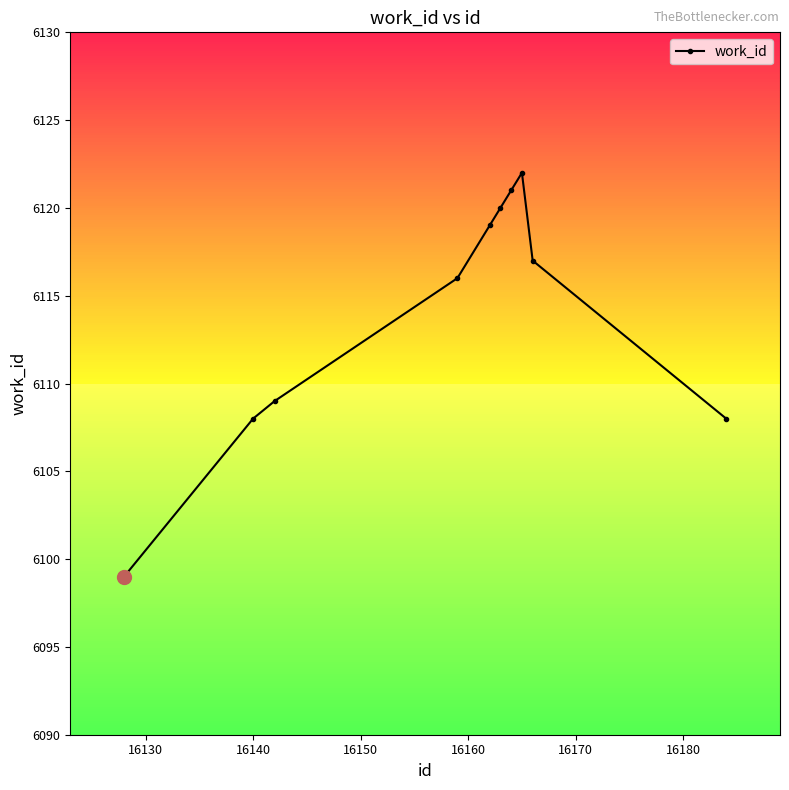

What is the minimum value shown in the chart?

6099